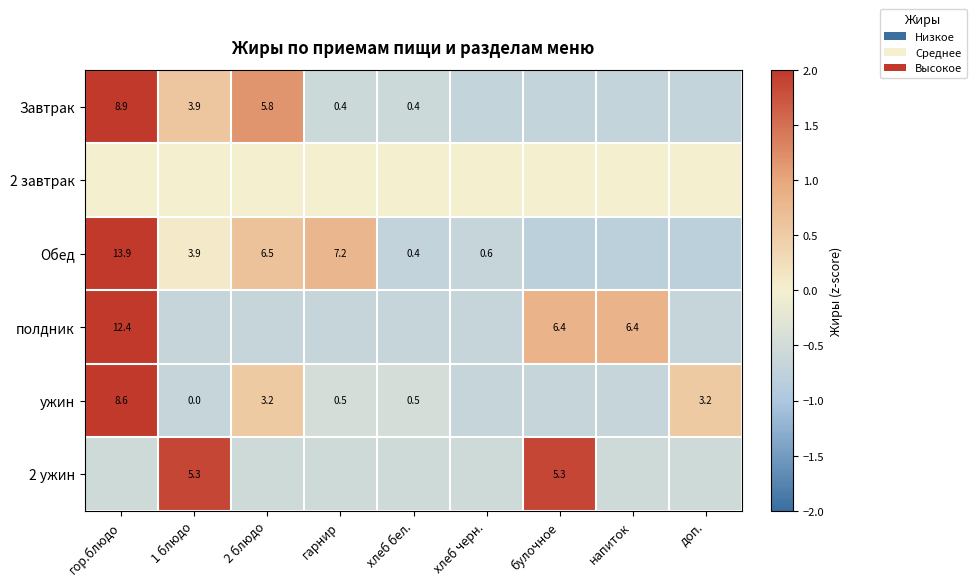

What is the lowest value of the ужин series?

-0.7